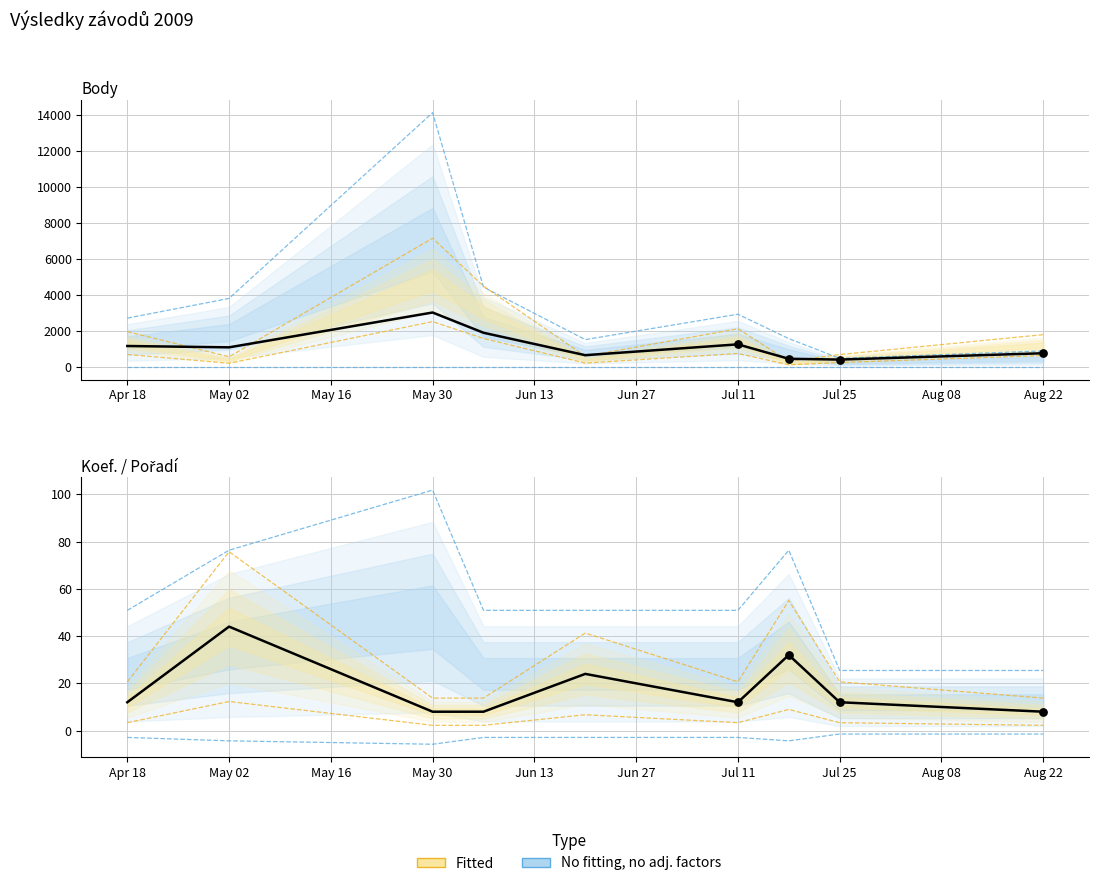

Which series has the largest Y range (max minus min)?

Body